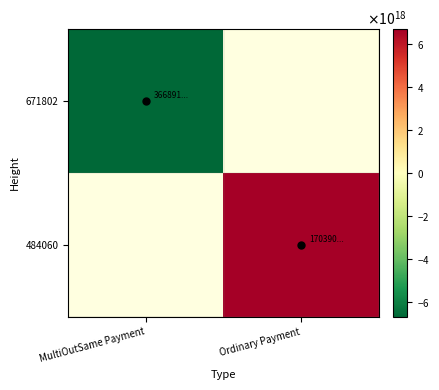

List the series in order of their peak value, lowest first.

671802, 484060